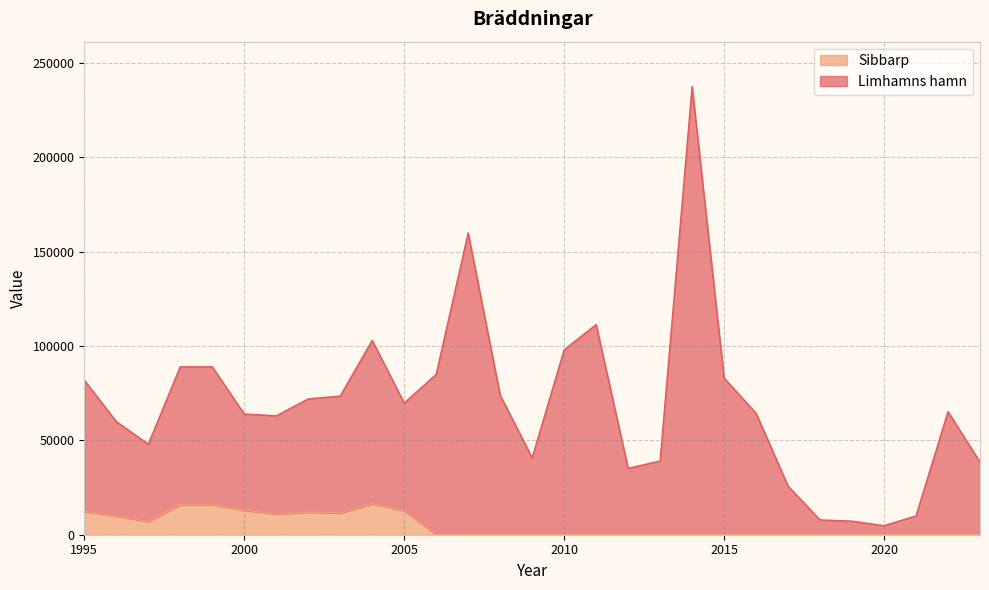

What is the value of the Limhamns hamn point at the 29th from the left?

38493